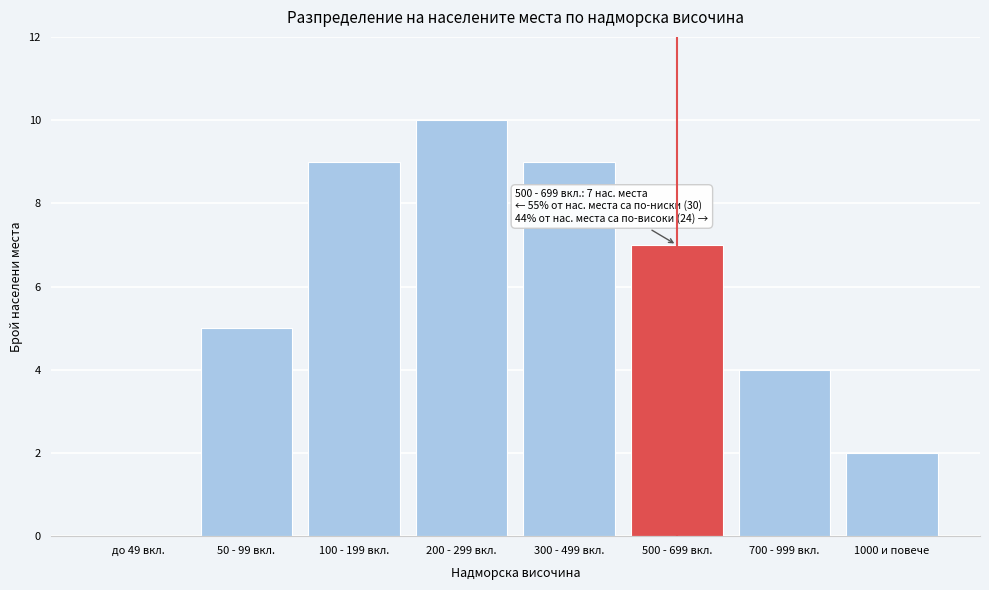

Reading left to right, list all the values displayed in this chart.

до 49 вкл.=0	50 - 99 вкл.=5	100 - 199 вкл.=9	200 - 299 вкл.=10	300 - 499 вкл.=9	500 - 699 вкл.=7	700 - 999 вкл.=4	1000 и повече=2